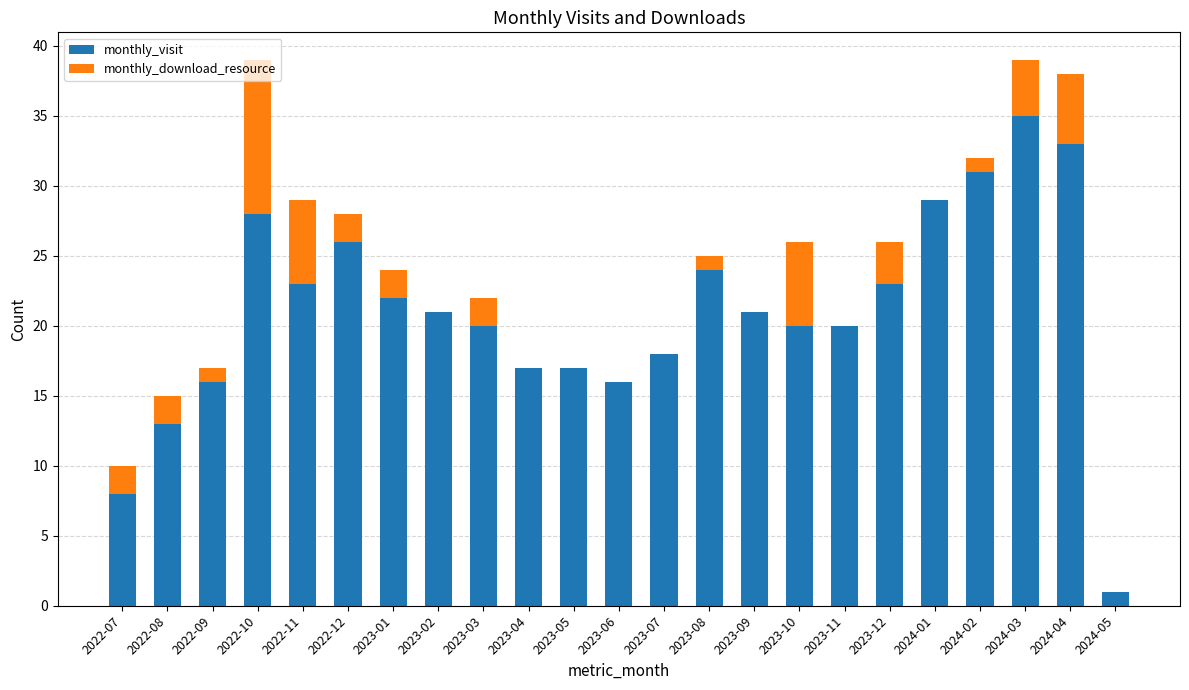

At which label does monthly_visit reach its peak?

2024-03